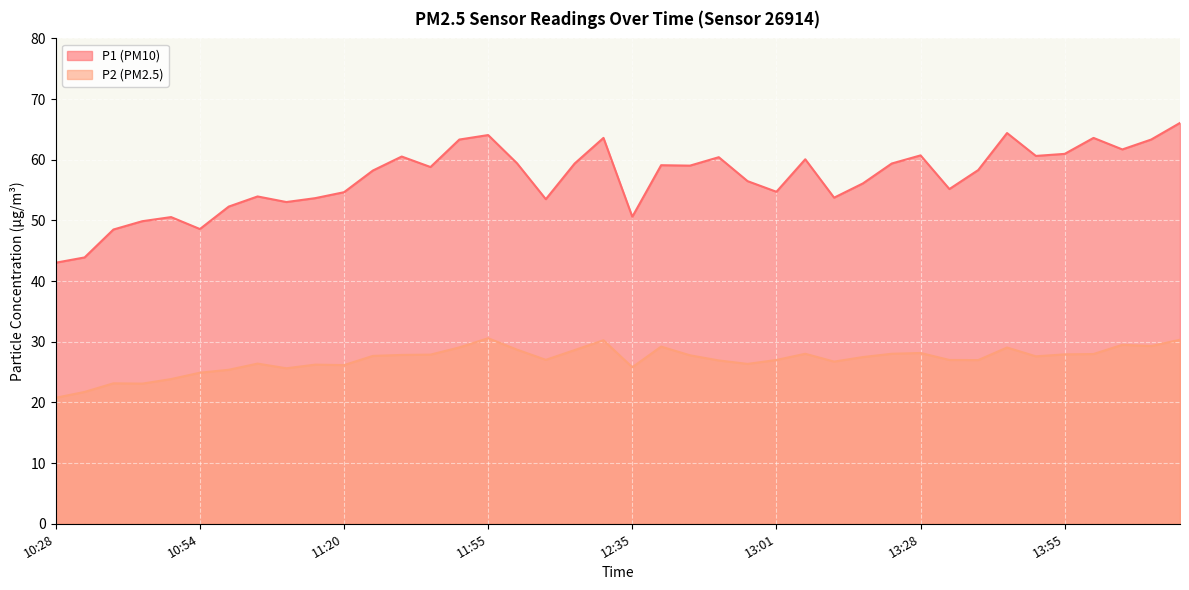

How many interior local peaks does the P2 series have?

10